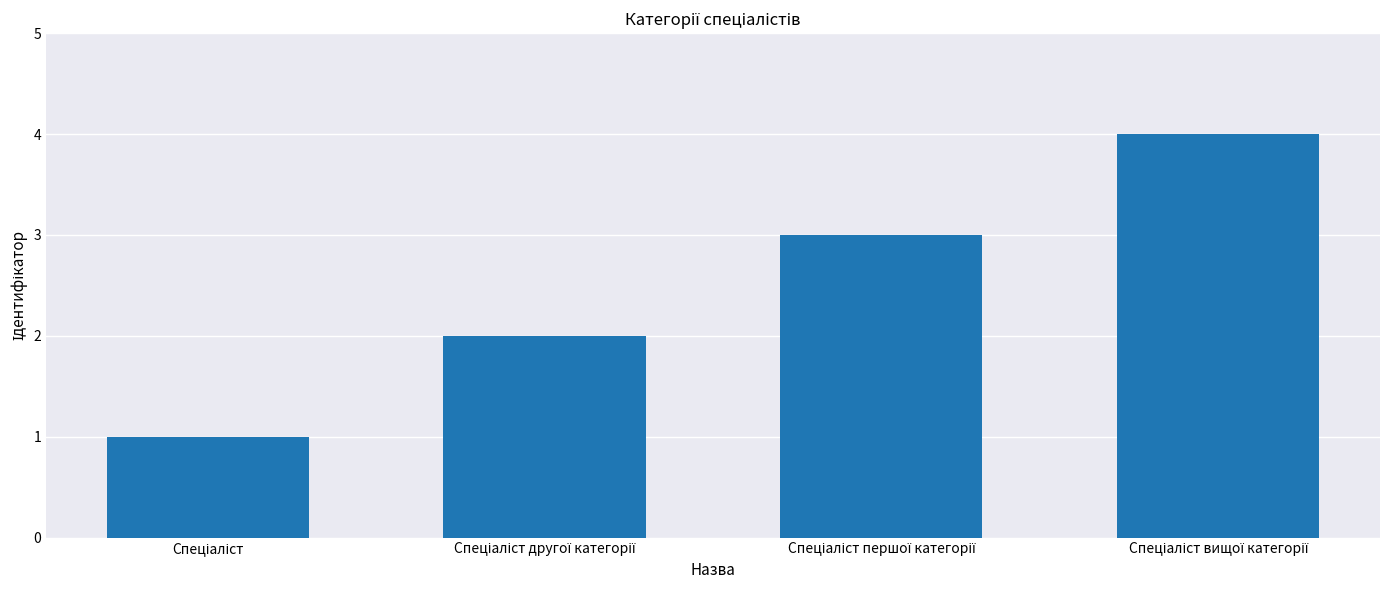

What is the difference between the maximum and minimum values?

3